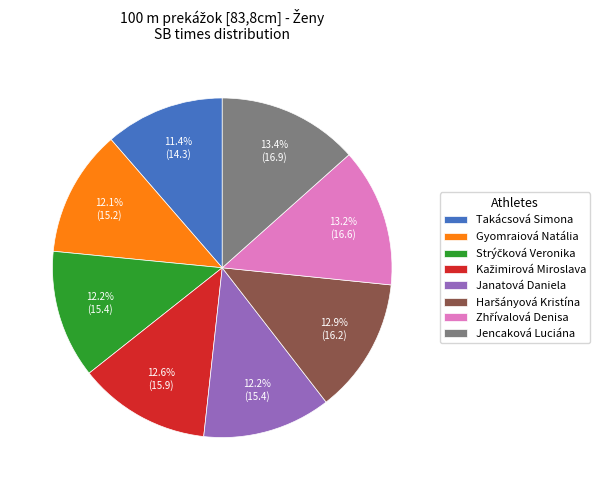

Which slice is the smallest?

Takácsová Simona